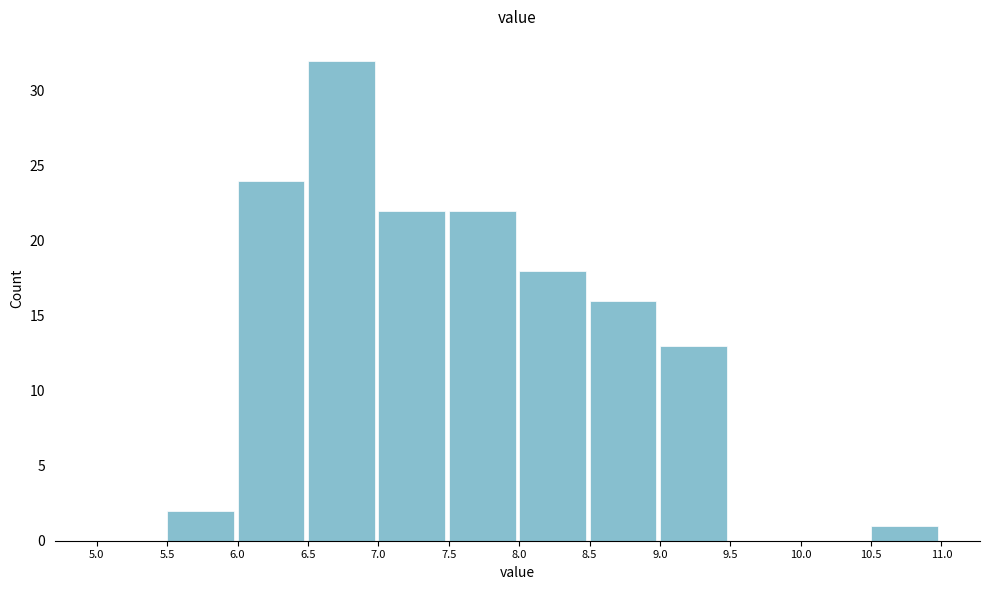

Reading left to right, list every bar in this chart as the range it spans on the x-axis followed by its height. The values are not printed on the chart, so give them approximately, as read against the axis.

5.0 to 5.5: 0
5.5 to 6.0: 2
6.0 to 6.5: 24
6.5 to 7.0: 32
7.0 to 7.5: 22
7.5 to 8.0: 22
8.0 to 8.5: 18
8.5 to 9.0: 16
9.0 to 9.5: 13
9.5 to 10.0: 0
10.0 to 10.5: 0
10.5 to 11.0: 1